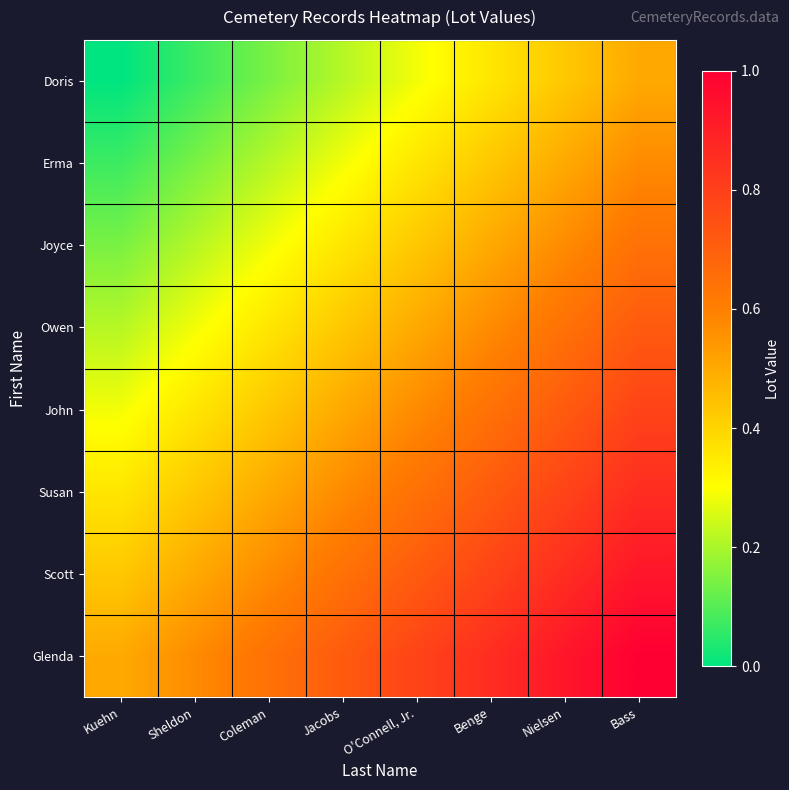

At which category is the sum across all series the highest?

Bass